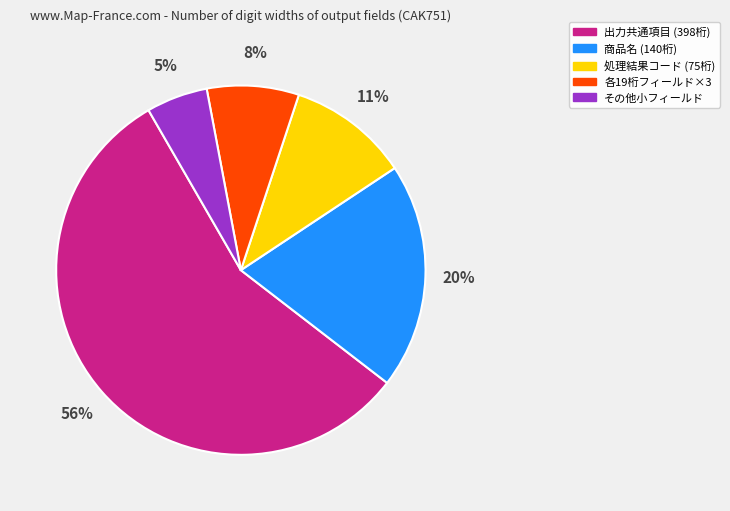

How many segments does this pie chart have?

5